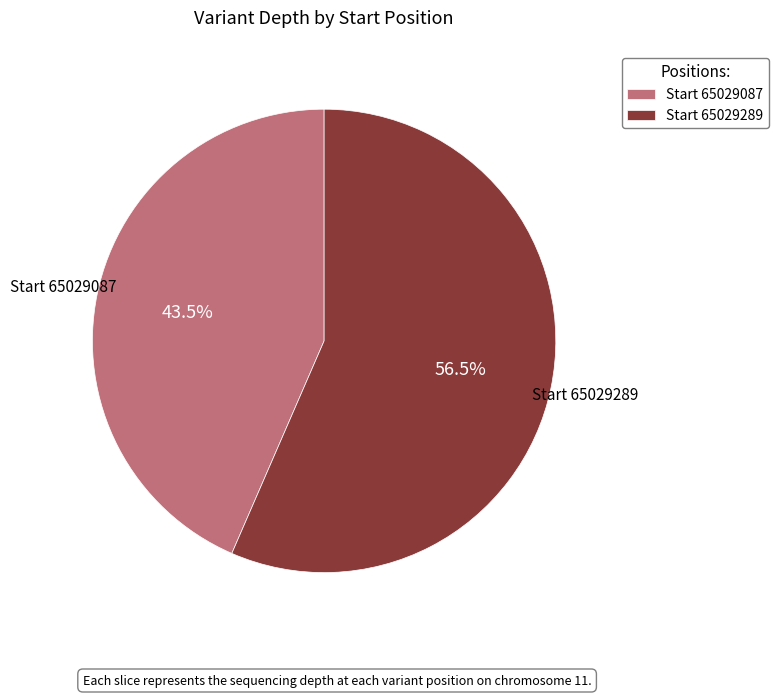

Which category has the smallest portion of the pie?

Start 65029087